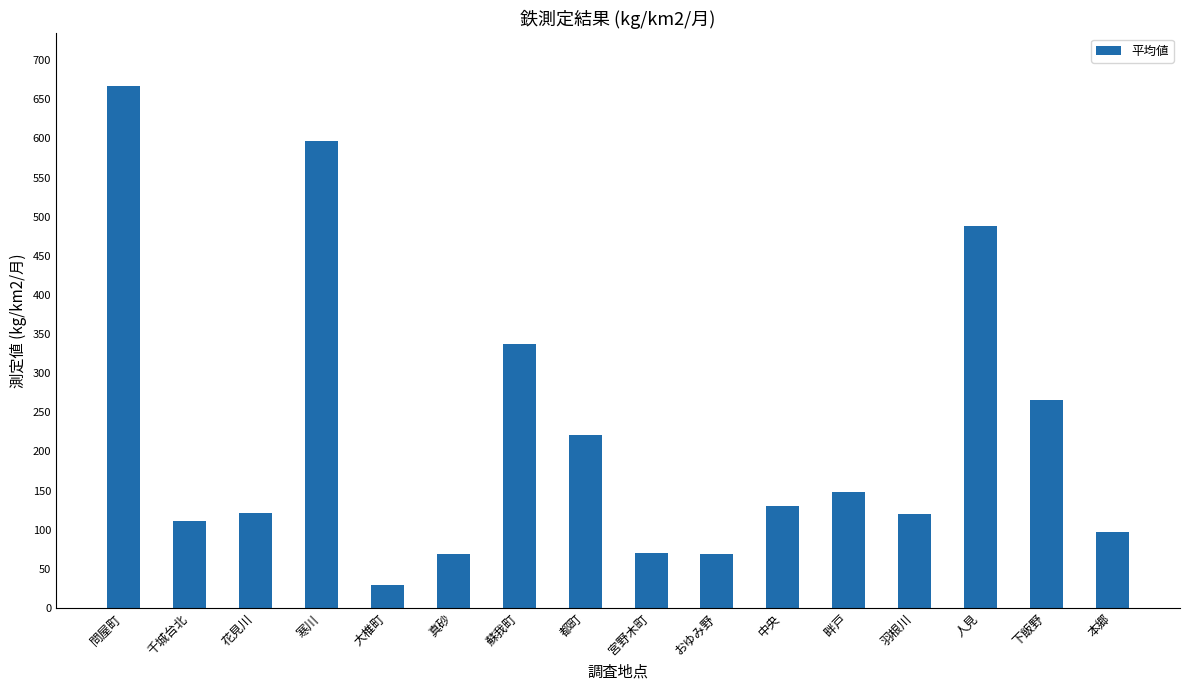

Are the bars horizontal?

No